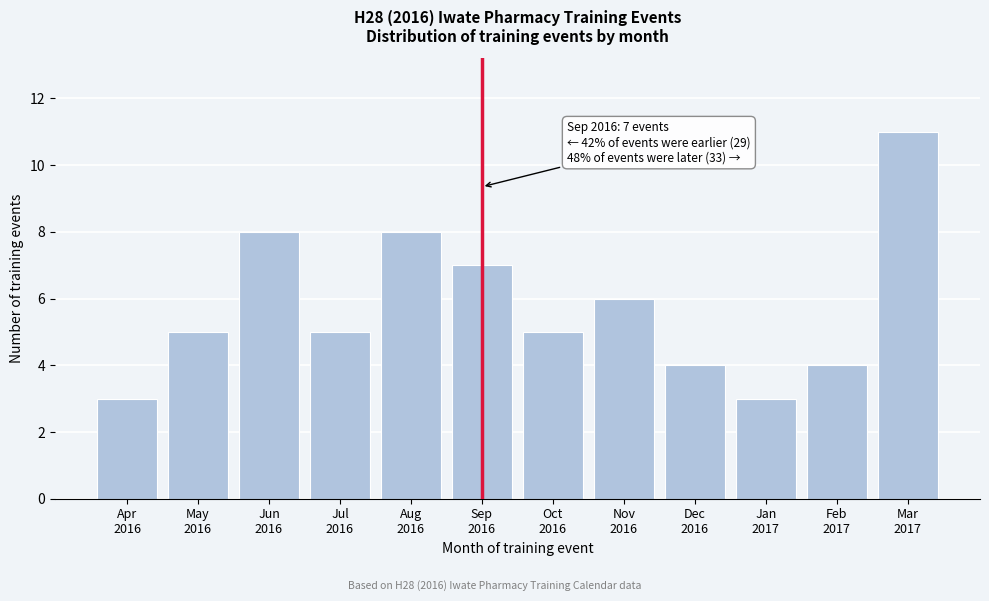

Reading left to right, list all the values displayed in this chart.

3	5	8	5	8	7	5	6	4	3	4	11